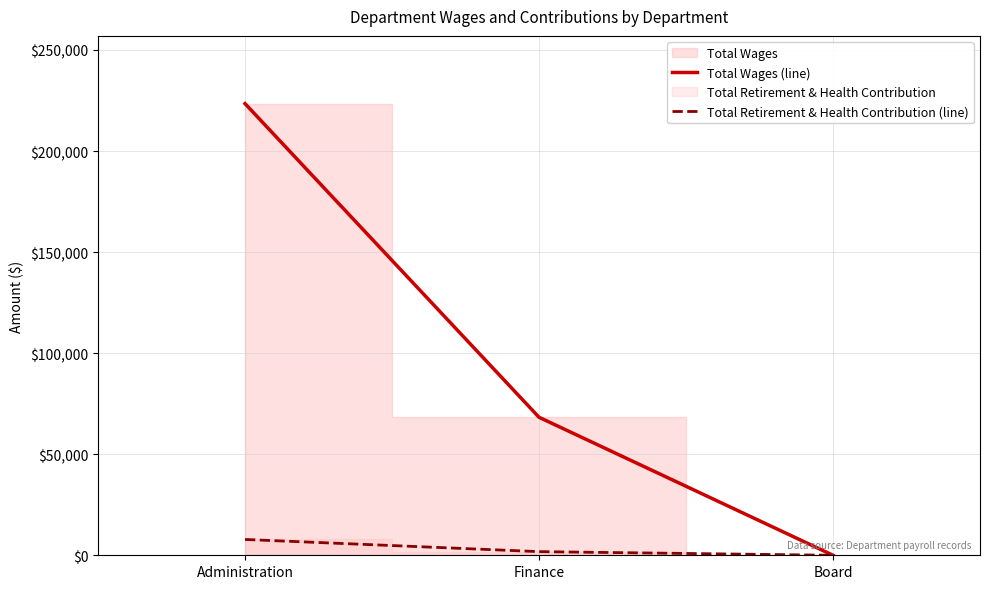

What value does the Total Retirement & Health Contribution (line) series have at Administration?

7824